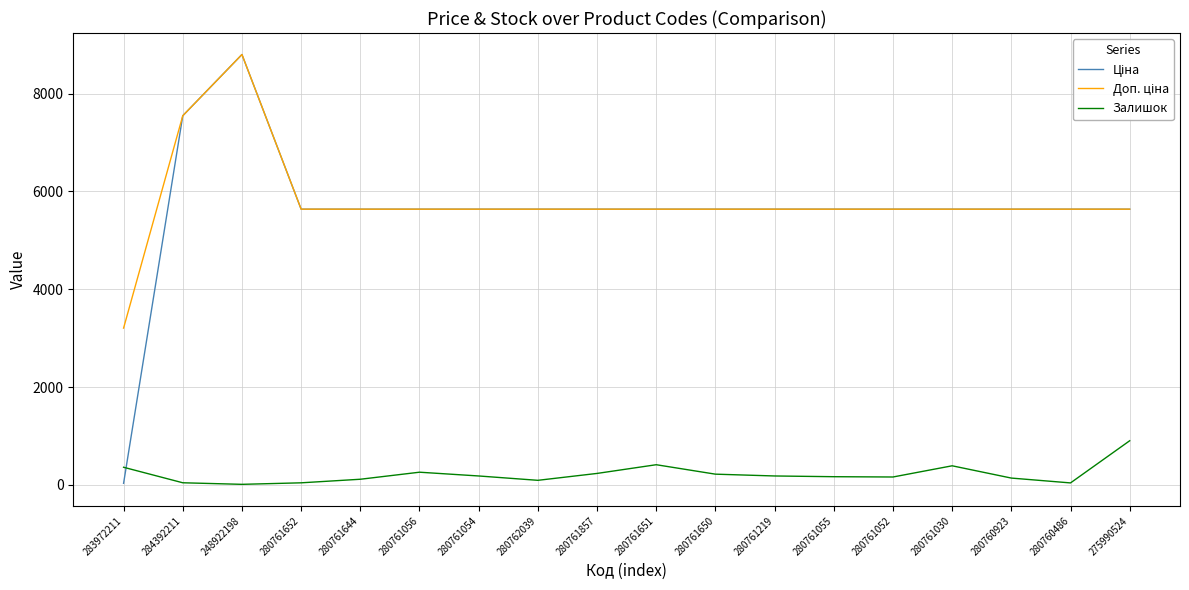

At which category is the sum across all series the highest?

248922198